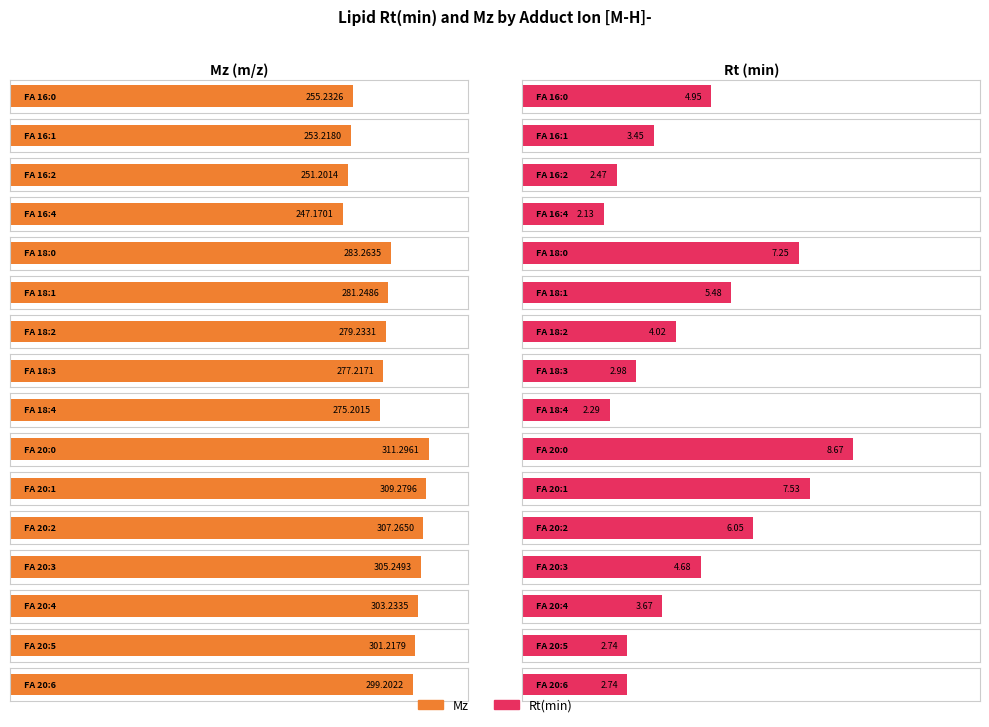

What position from the left is FA 18:4?

9